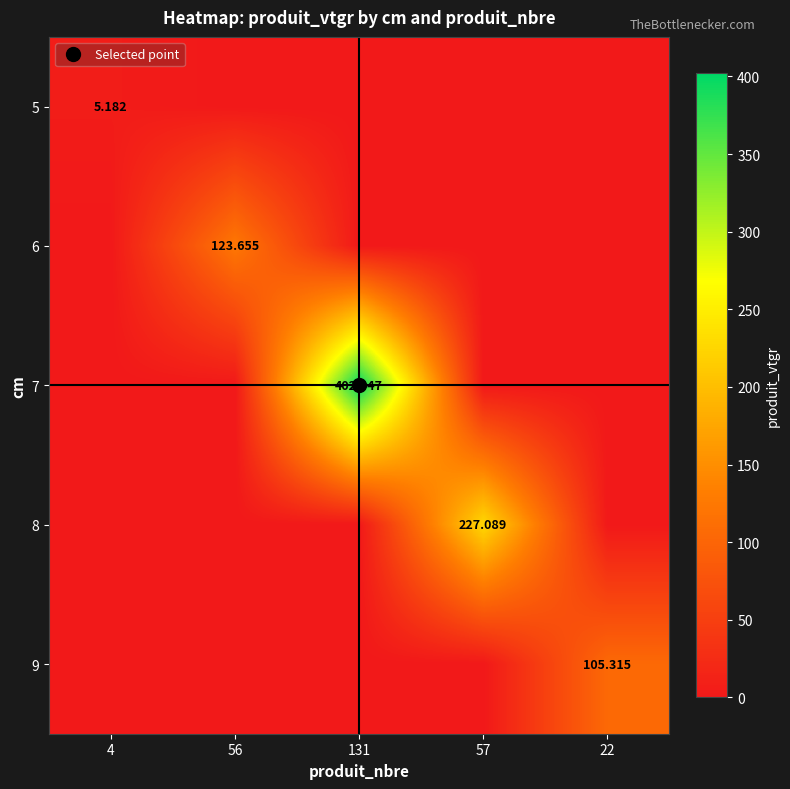

What is the highest value of the 5 series?

5.2